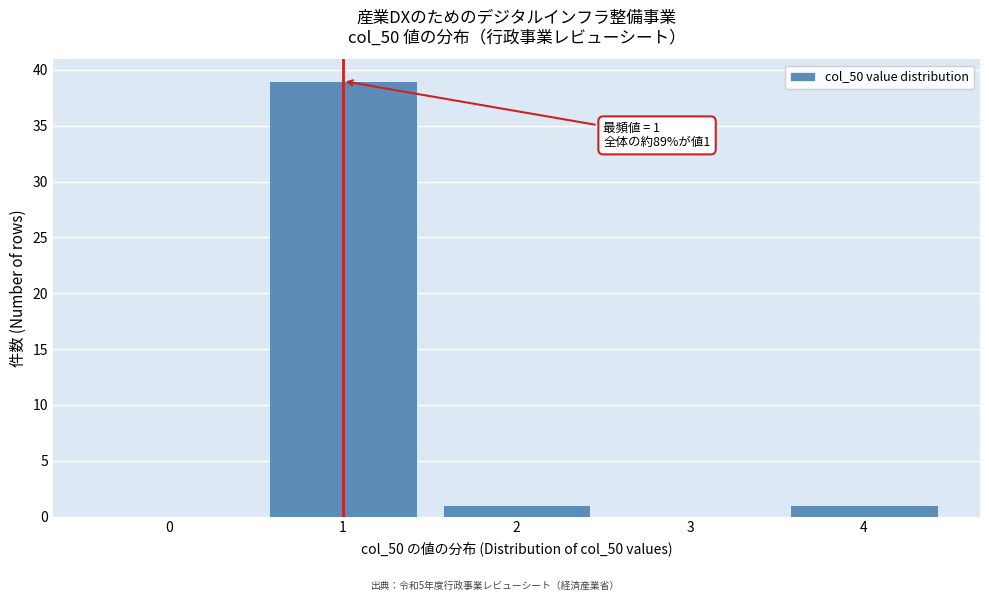

Over which range of the x-axis is the bar tallest?

0.5 to 1.5